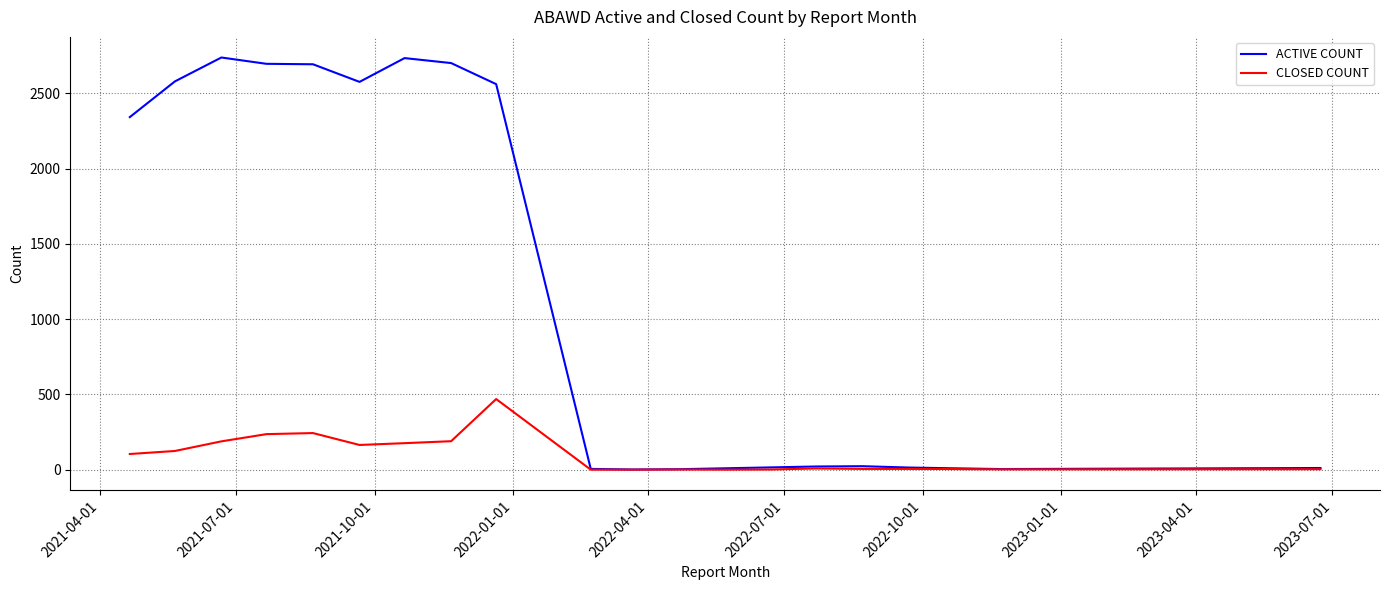

At how many categories does at least one series exceed 2562?

7